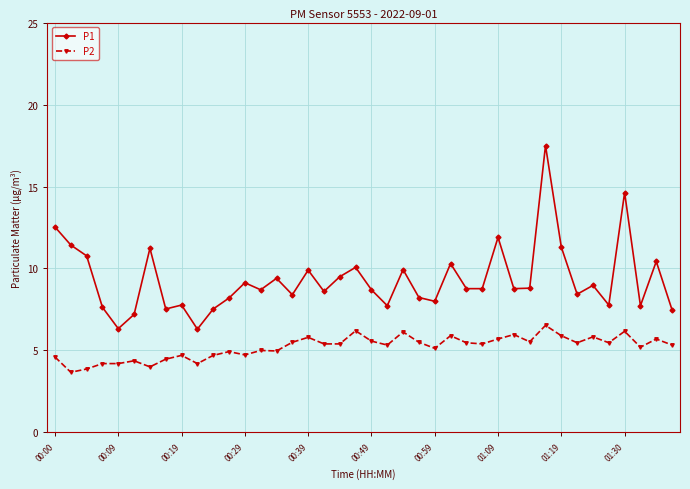

True or false: P1 has more than 1 interior local peaks.

True